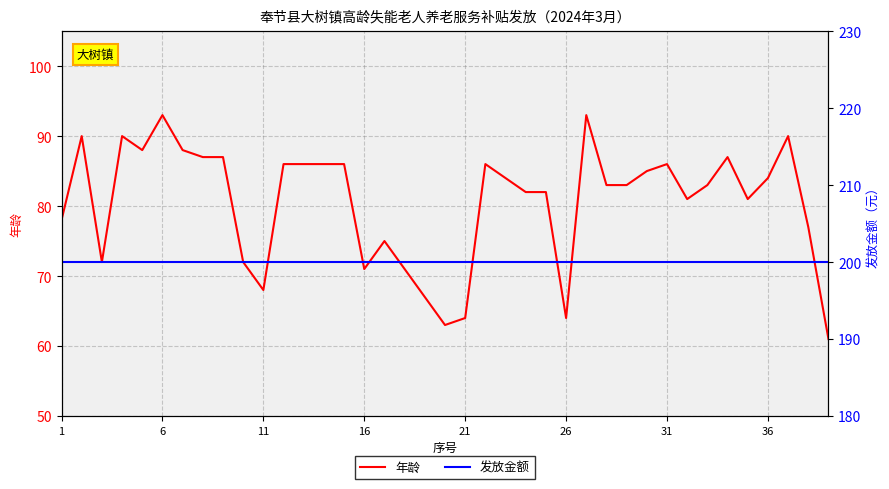

True or false: 发放金额 and 年龄 cross at least once.

False